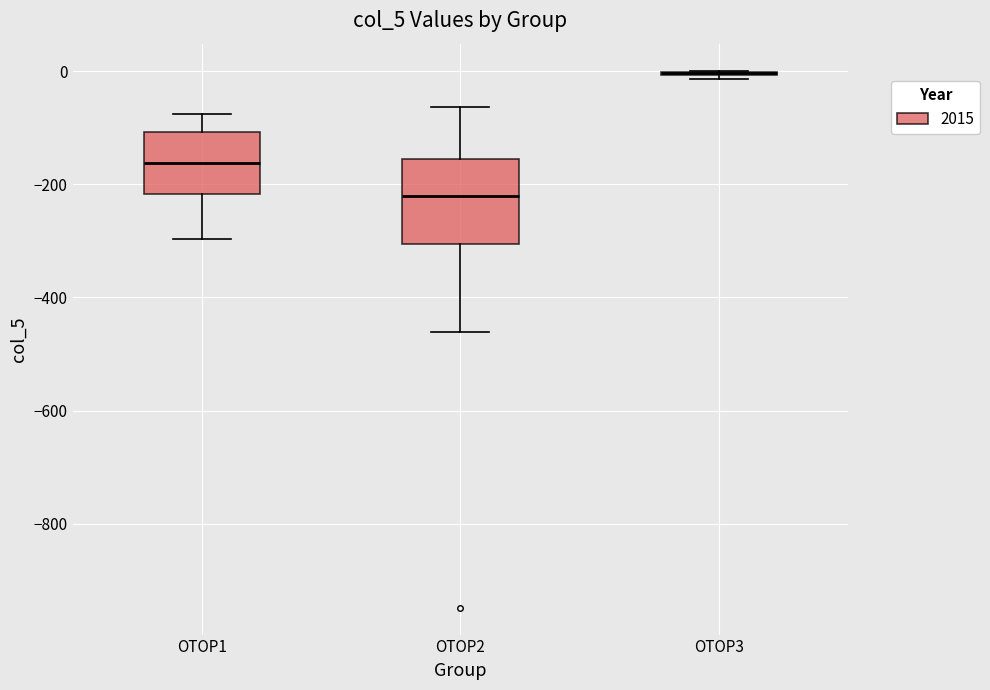

Reading left to right, transcribe this box plot: for each box, give where its median line is, the range the box spans, and where its two whiskers end, as read against the y-axis. The values are not printed on the chart, so give them approximately, as read against the axis.

OTOP1: median -160, box -220 to -100, whiskers -300 to -80
OTOP2: median -220, box -300 to -160, whiskers -460 to -60
OTOP3: box collapsed to a line at 0, whiskers -20 to 0